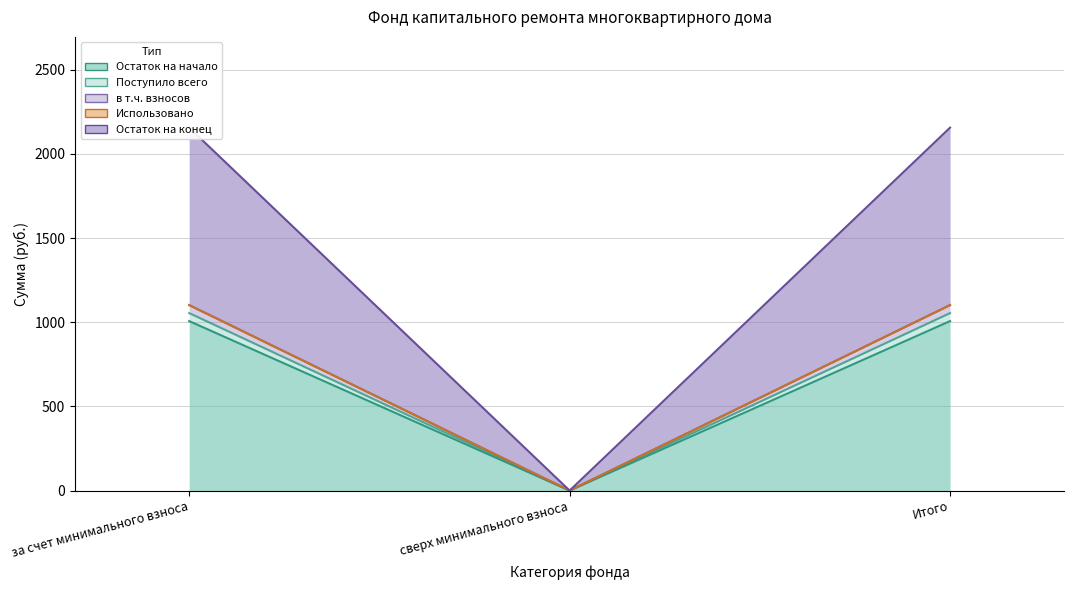

What value does the Поступило всего series have at Итого?

1006.8